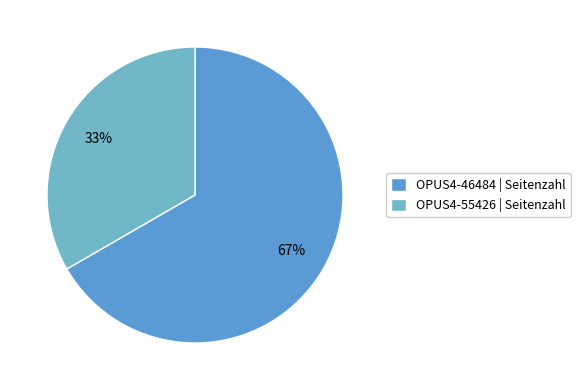

True or false: OPUS4-55426 accounts for 33% of the total.

True